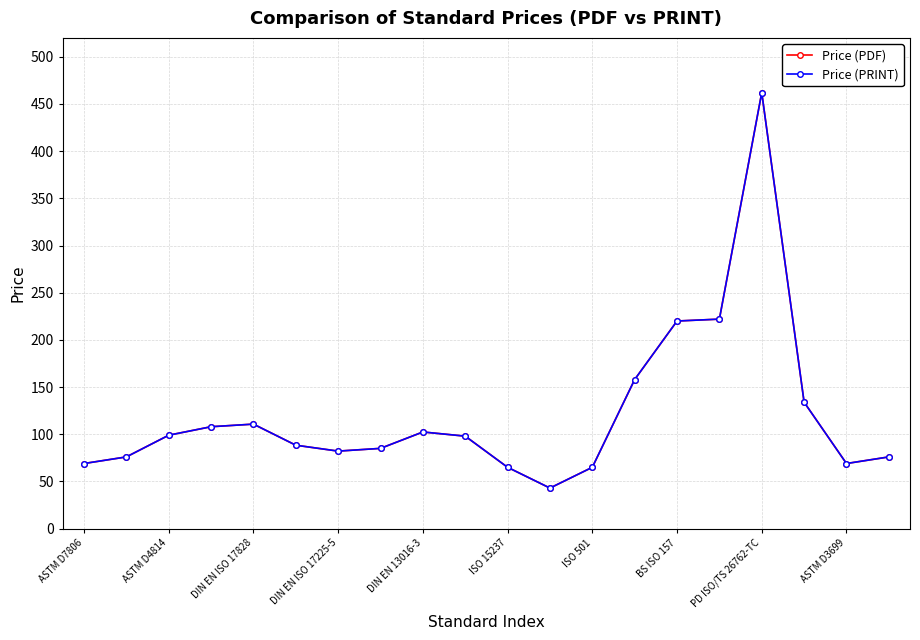

At which category is the sum across all series the highest?

PD ISO/TS 26762-TC